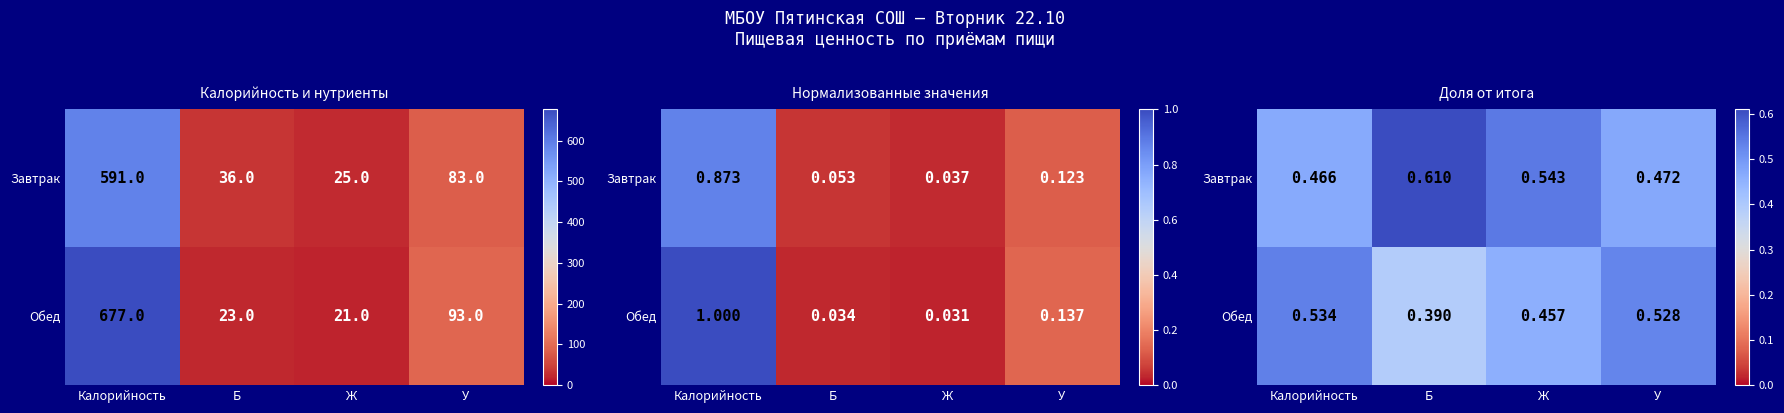

What is the average value of the Обед series?

0.5